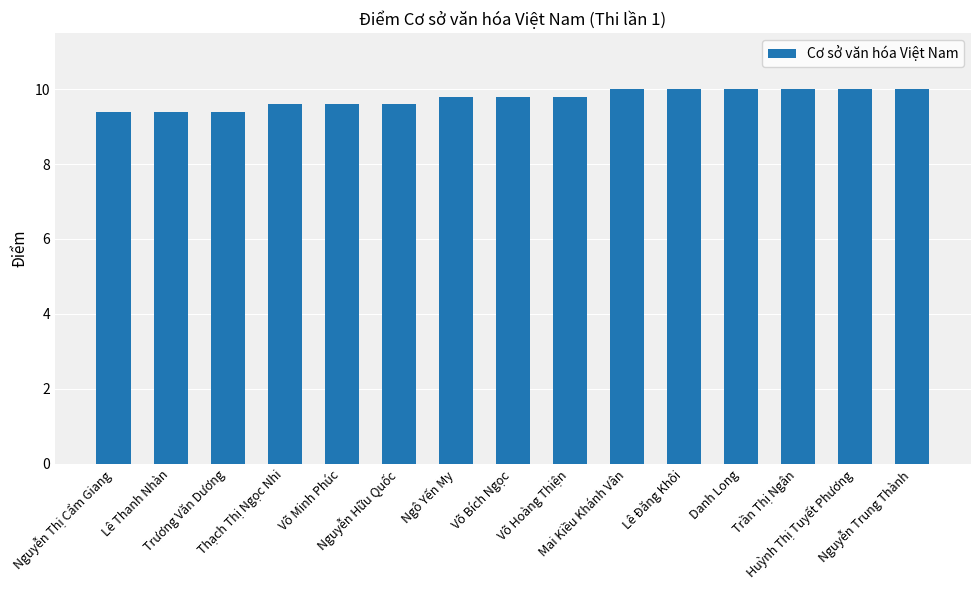

What is the minimum value shown in the chart?

9.4